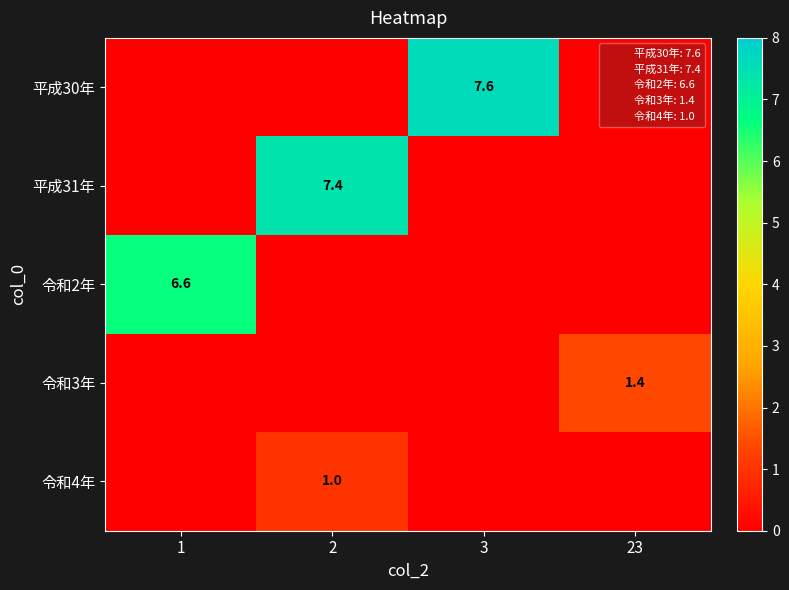

The 令和4年 series shows 0.5 at 2. True or false?

False